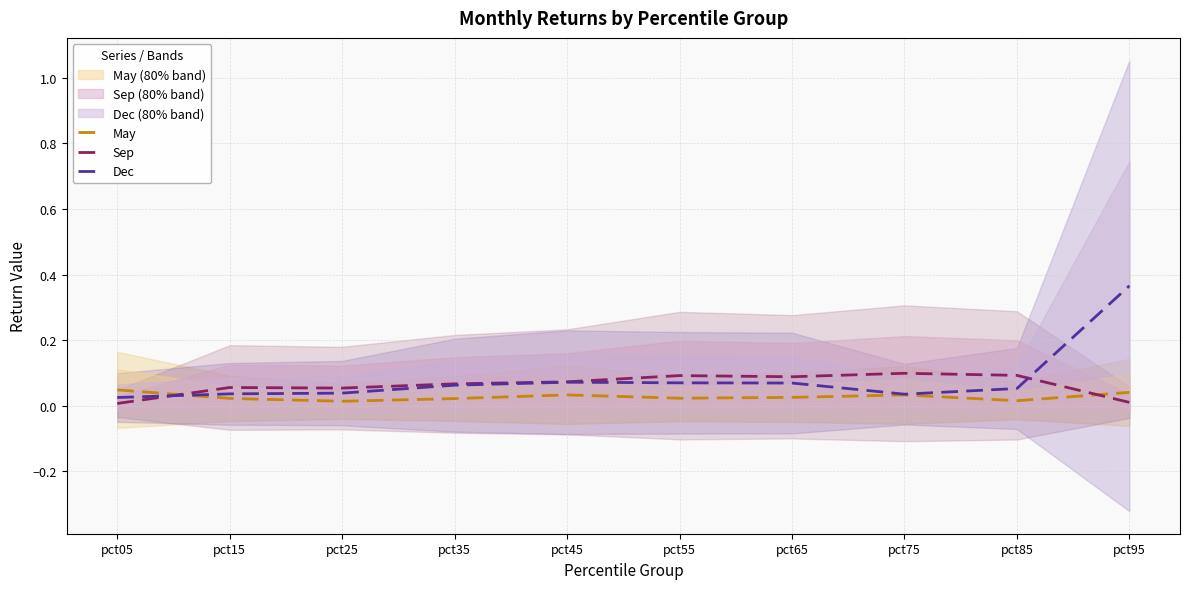

The May series shows 0.0 at pct75. True or false?

True